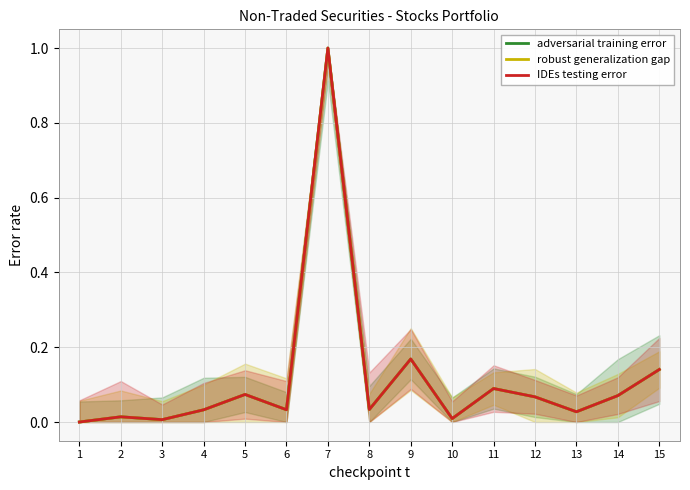

How many categories are shown in the chart?

15